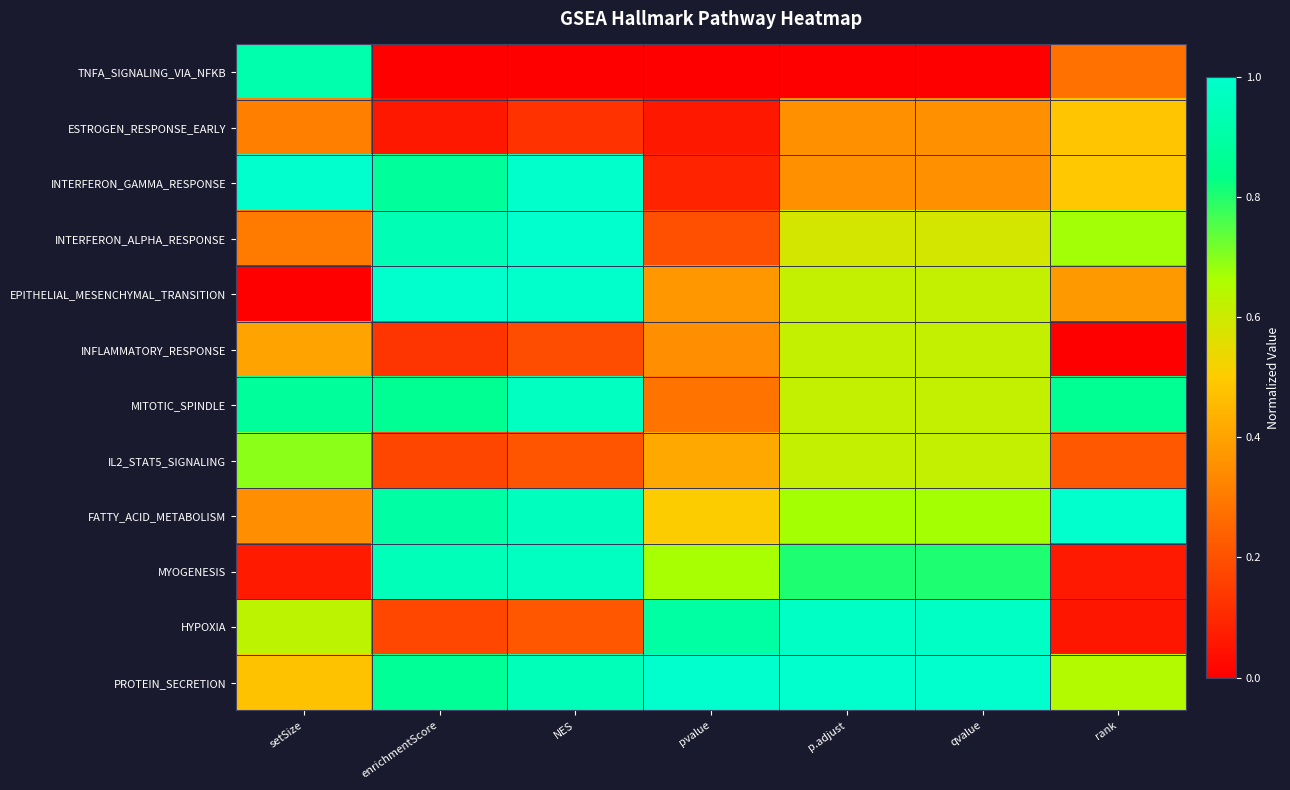

At which category is the sum across all series the highest?

NES